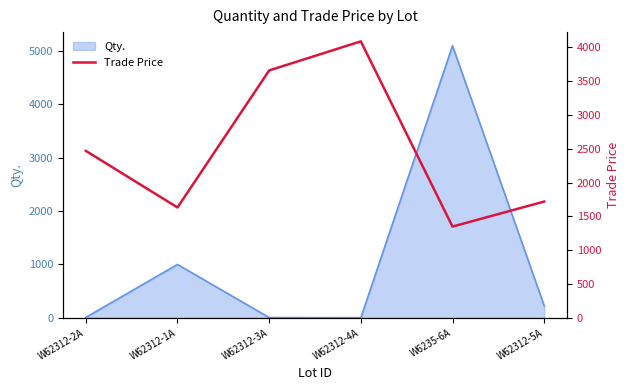

At which label is Qty. closest to 2550?

W62312-1A